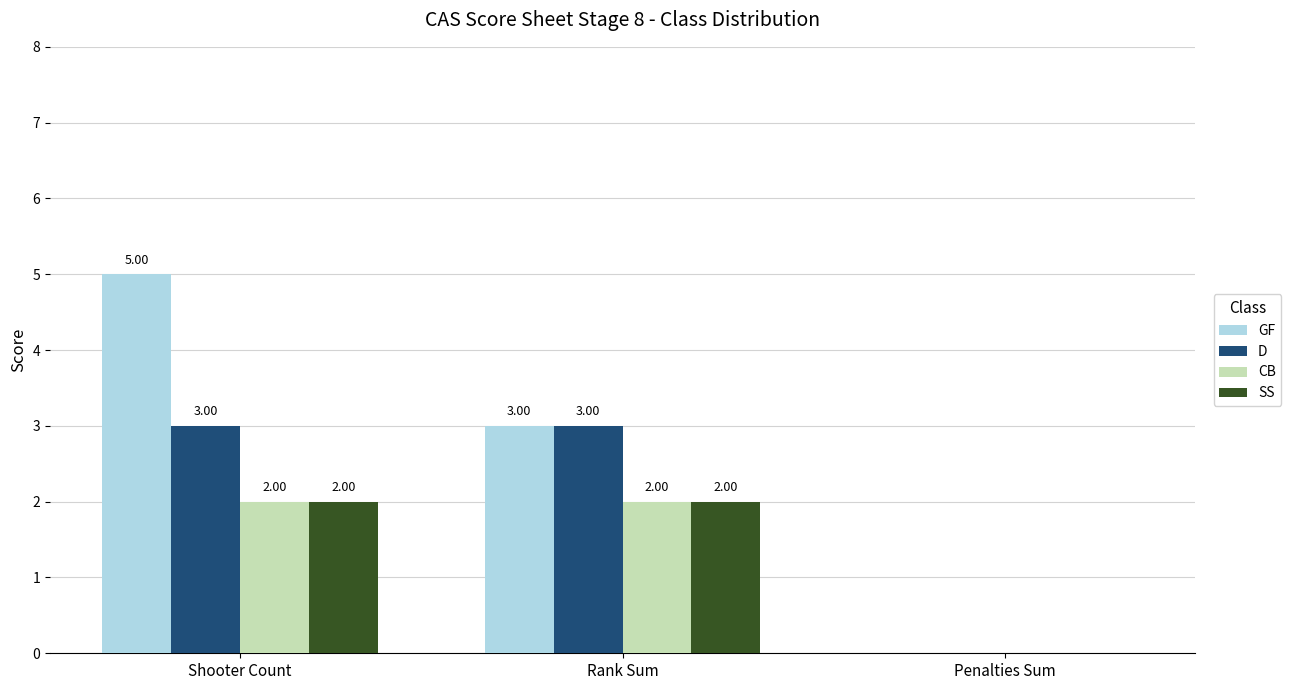

What is the total value across all series at Rank Sum?

10